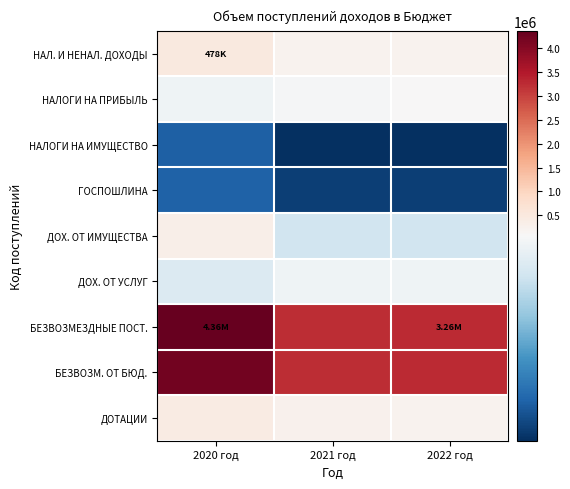

How many distinct data groups are displayed?

9